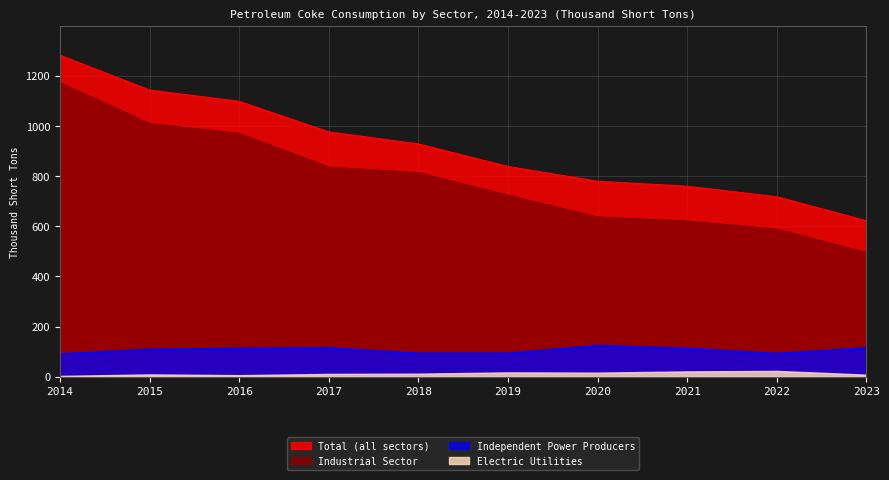

What is the sum of the Industrial Sector values at 2023 and 2020?

1132